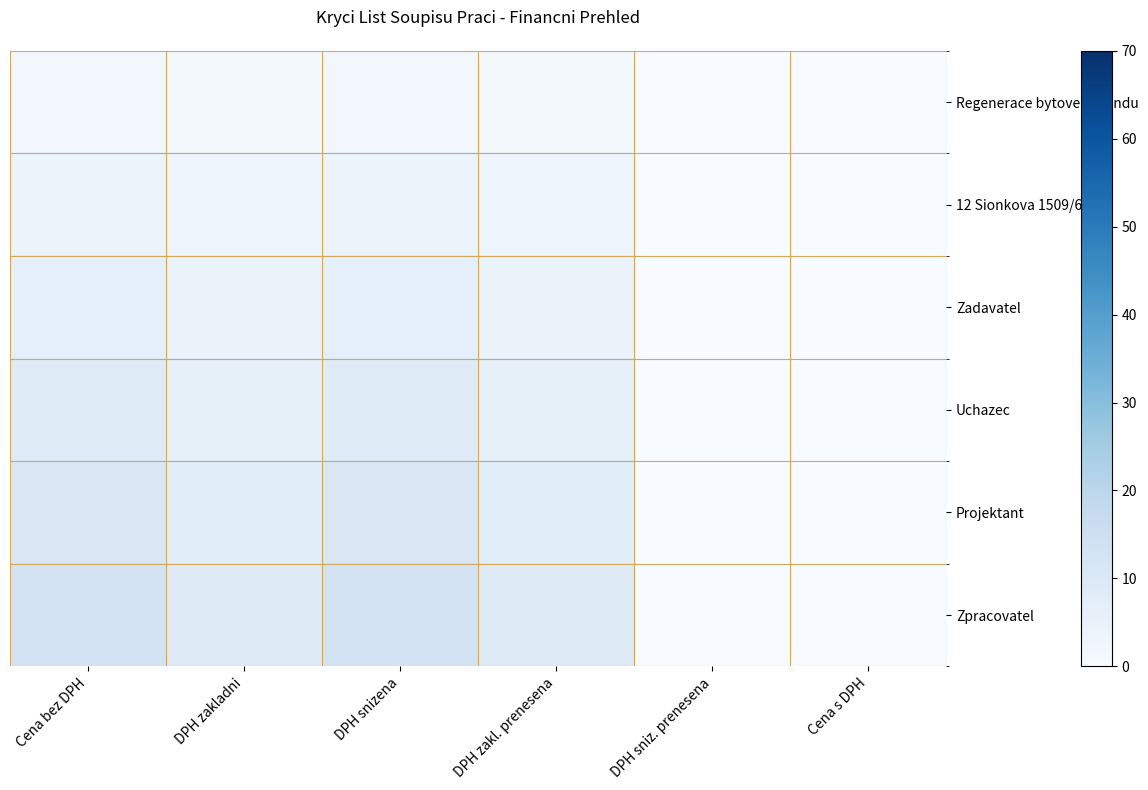

Which series has the largest range (max minus min)?

Zpracovatel